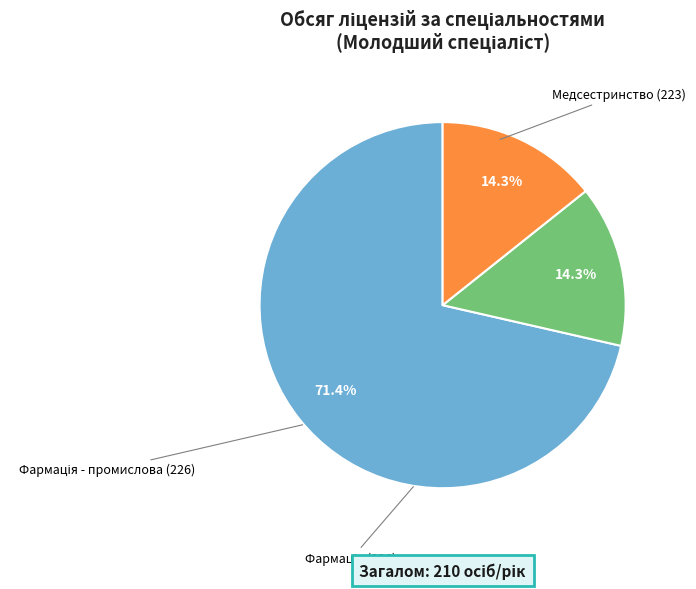

What is the total percentage of Медсестринство (223) and Фармація (226)?

85.7%